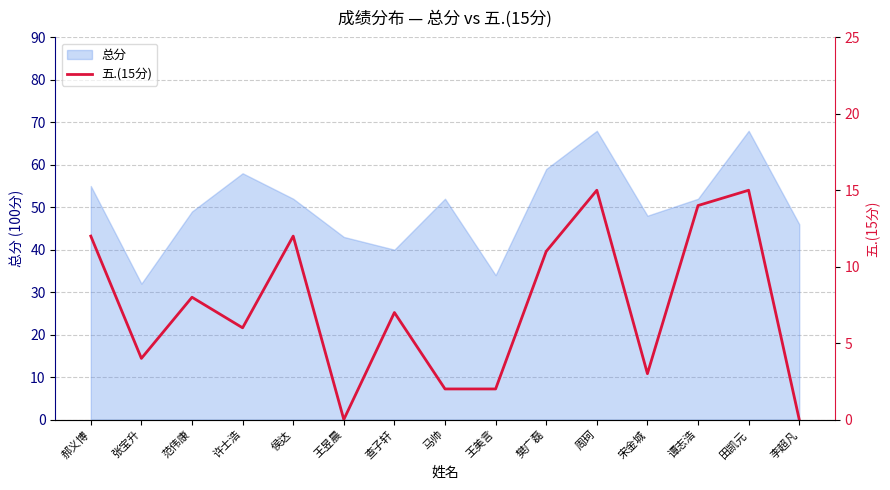

Between 范伟康 and 张宝升, which is larger?

范伟康